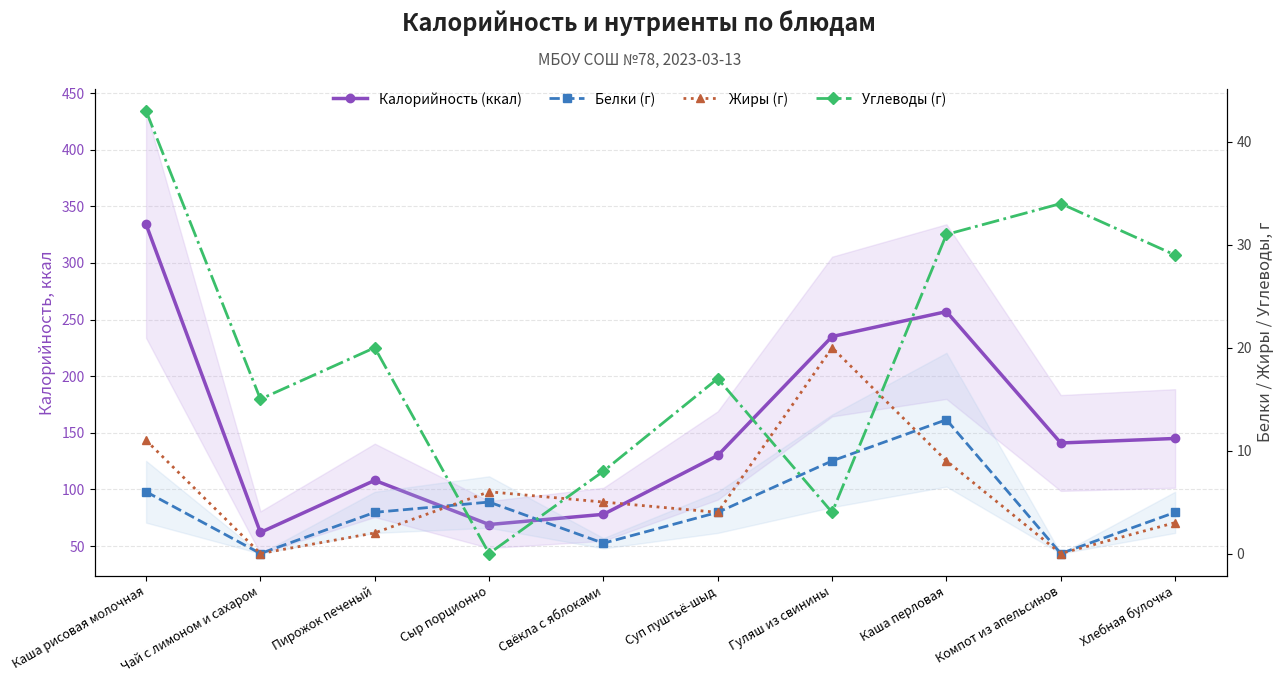

True or false: Жиры (г) and Белки (г) intersect in this chart.

True